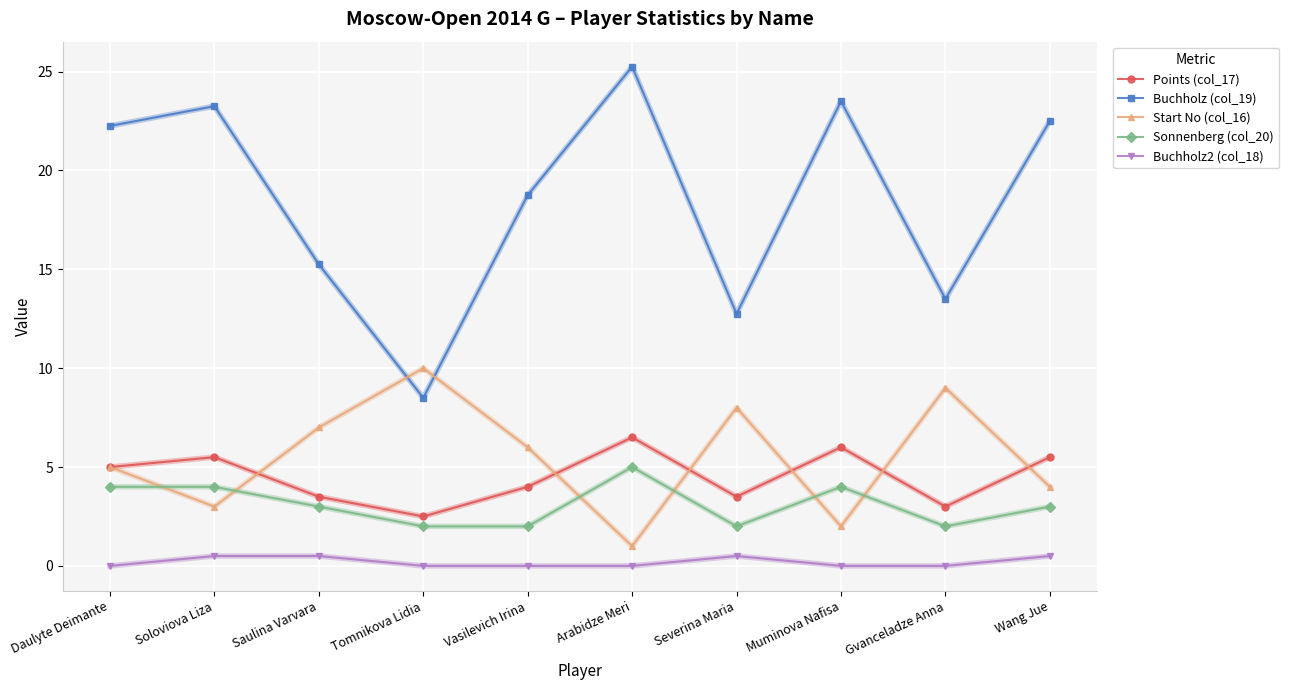

How many lines are shown in the chart?

5